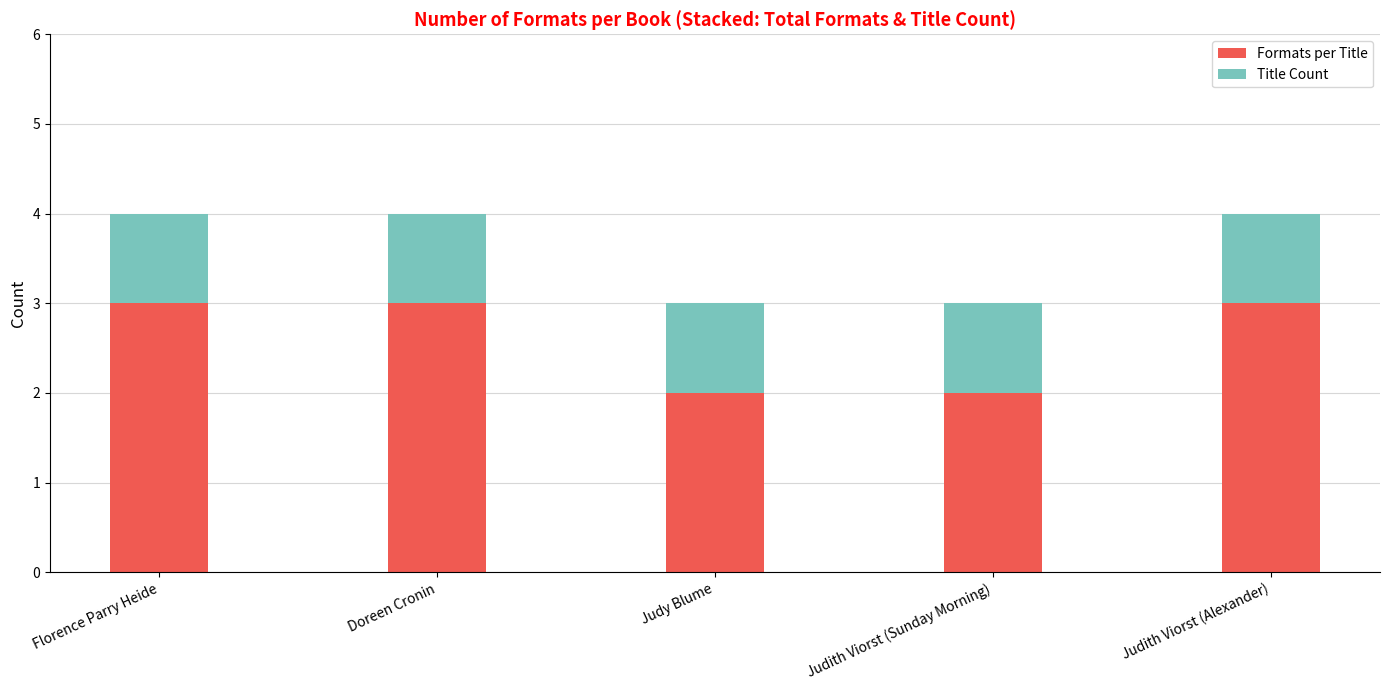

What is the total value across all series at Doreen Cronin?

4